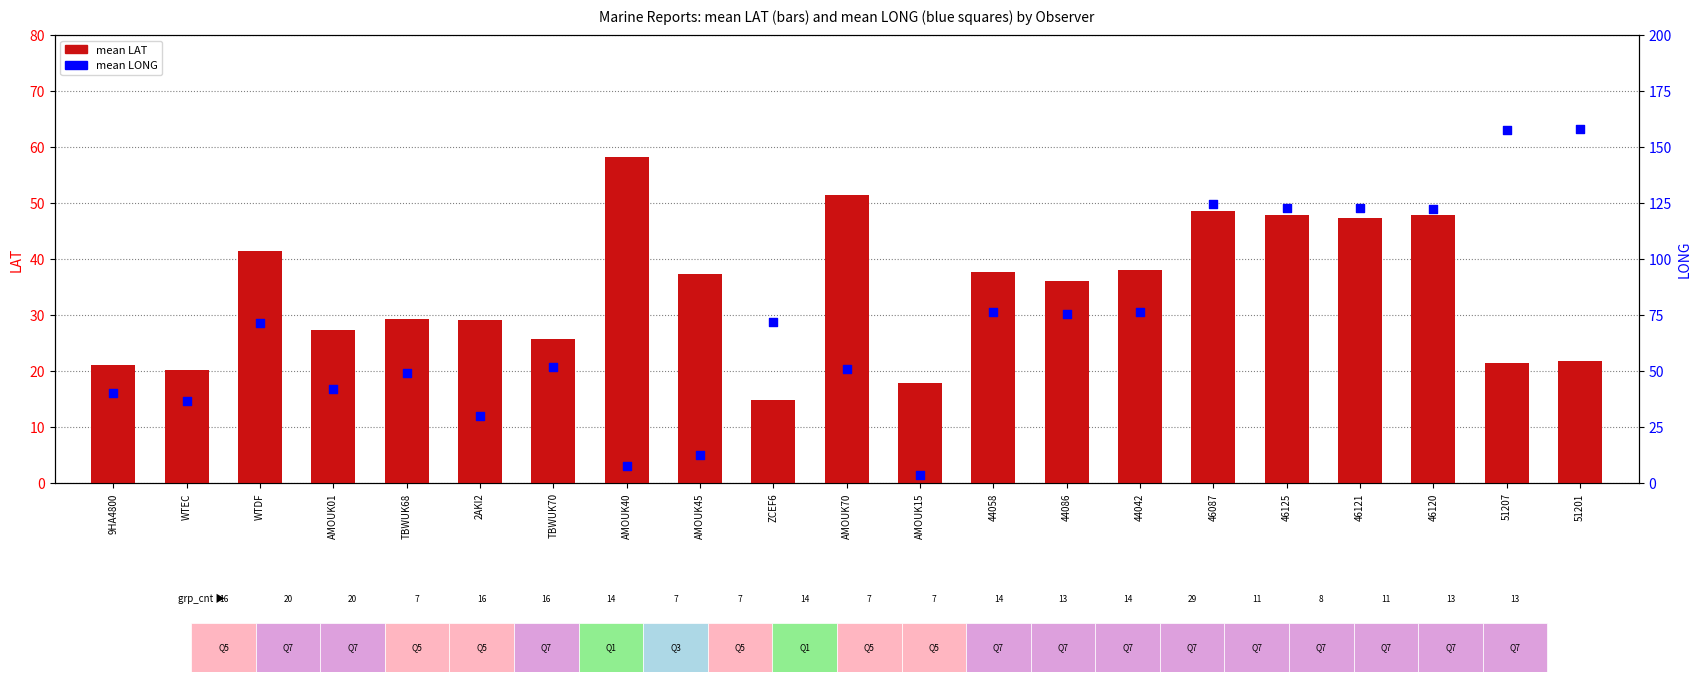

Which series reaches the maximum Y coordinate?

mean LONG